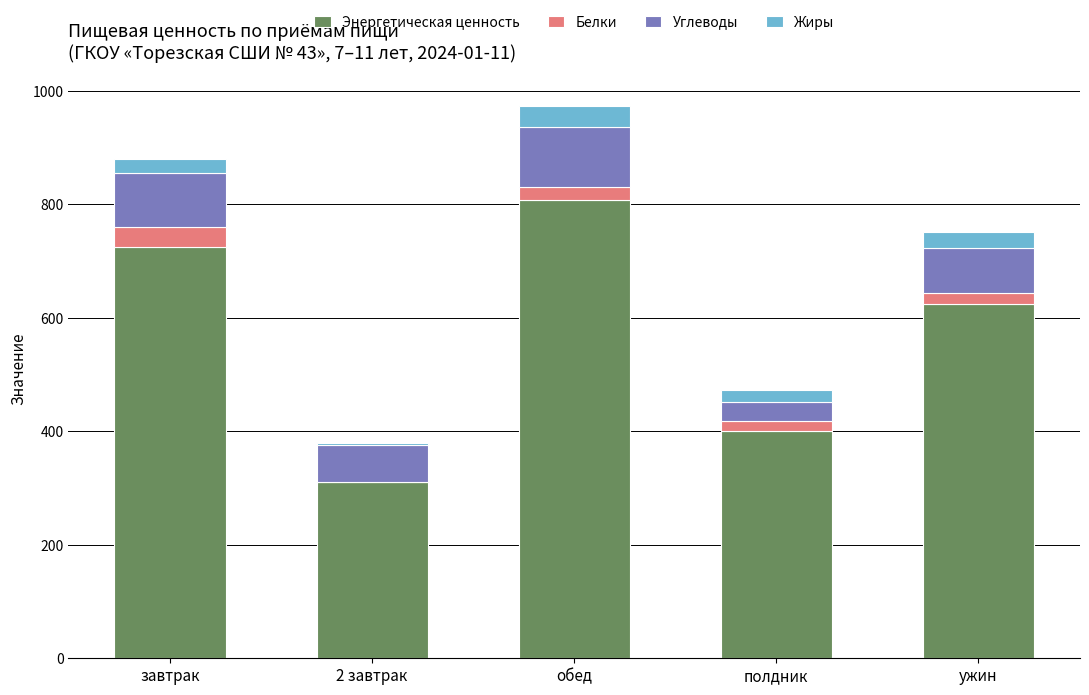

True or false: Энергетическая ценность has a value of 584.6 at полдник.

False